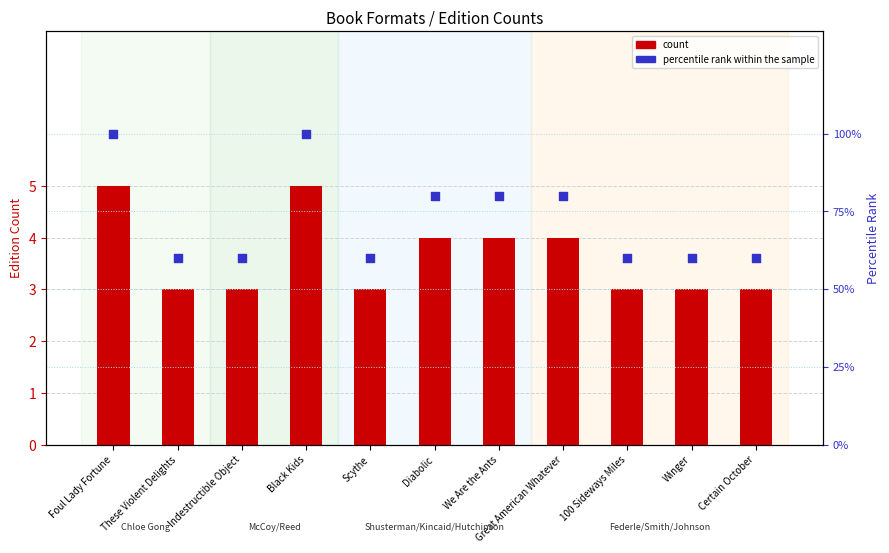

Which series contains the lowest Y value?

count